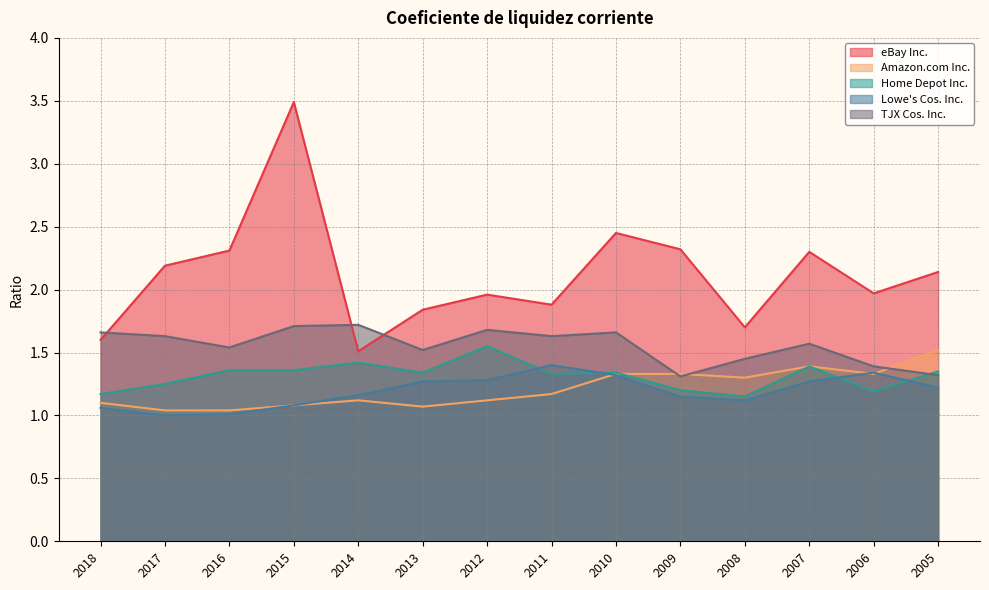

What is the difference between the maximum and minimum values in the TJX Cos. Inc. series?

0.4